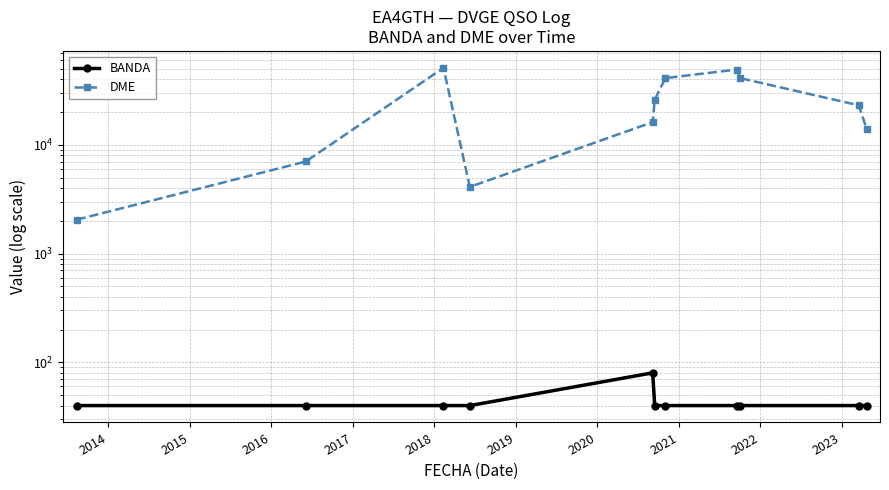

What is the value of the DME point at the 9th from the left?

41039